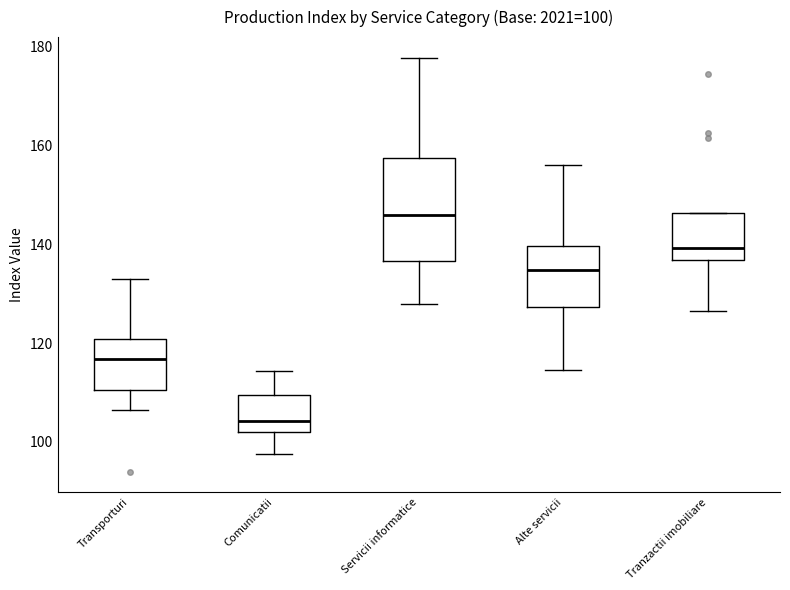

Which box has the highest median line?

Servicii informatice